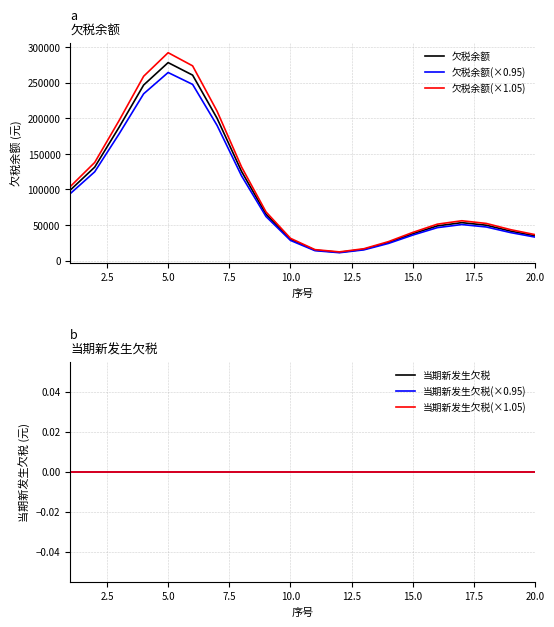

What is the value of the 欠税余额(×1.05) point at the 11th from the left?

15331.7